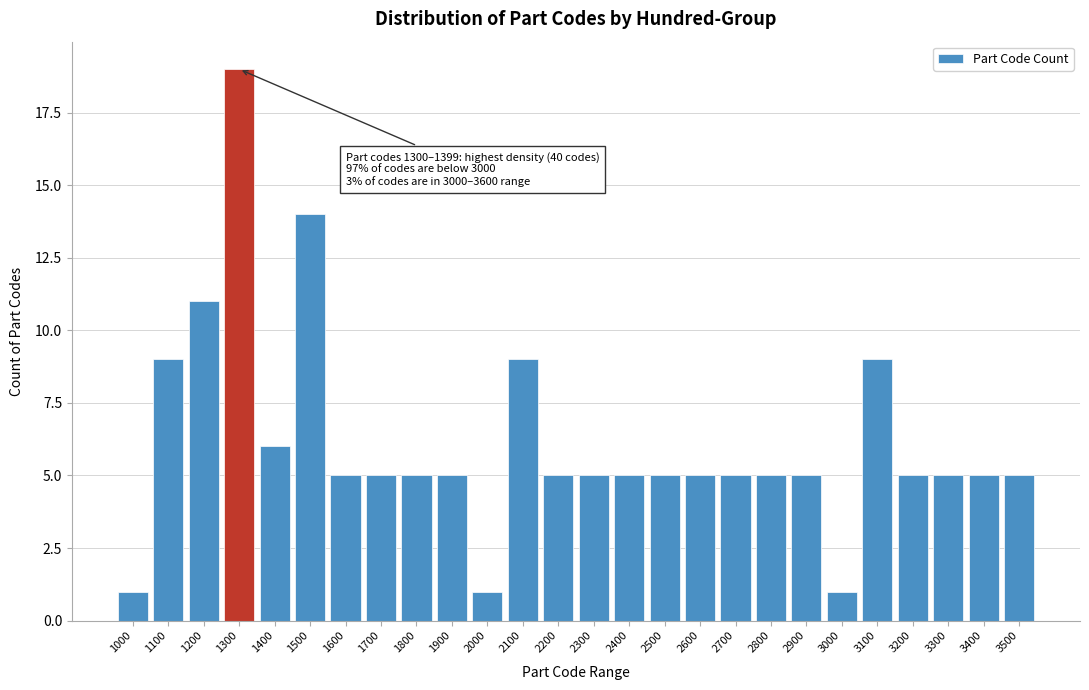

Reading right to left, what are all the values shown in this chart?

3500=5	3400=5	3300=5	3200=5	3100=9	3000=1	2900=5	2800=5	2700=5	2600=5	2500=5	2400=5	2300=5	2200=5	2100=9	2000=1	1900=5	1800=5	1700=5	1600=5	1500=14	1400=6	1300=19	1200=11	1100=9	1000=1